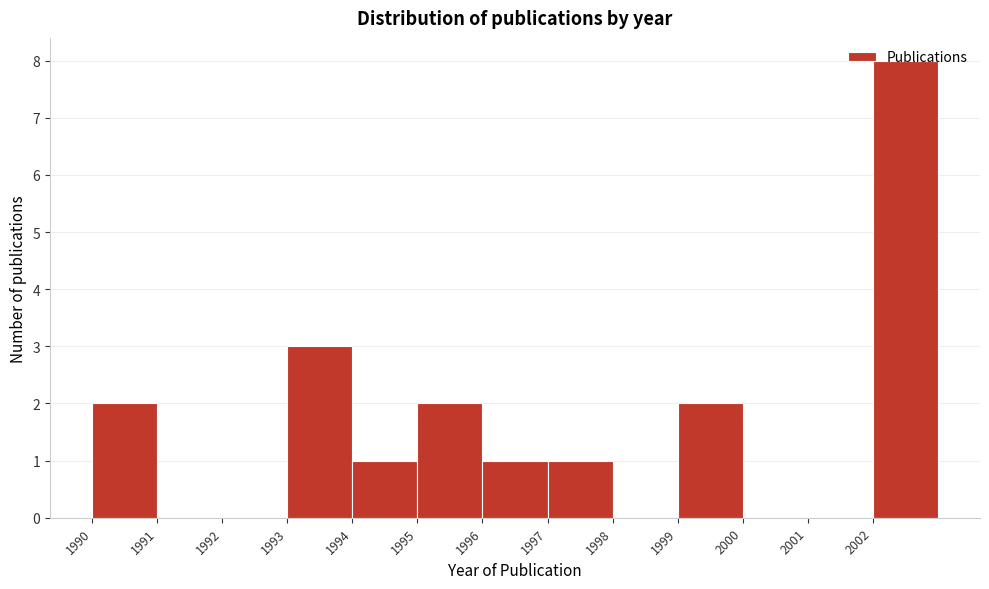

Reading left to right, list every bar in this chart as the range it spans on the x-axis followed by its height. The values are not printed on the chart, so give them approximately, as read against the axis.

1990 to 1991: 2
1991 to 1992: 0
1992 to 1993: 0
1993 to 1994: 3
1994 to 1995: 1
1995 to 1996: 2
1996 to 1997: 1
1997 to 1998: 1
1998 to 1999: 0
1999 to 2000: 2
2000 to 2001: 0
2001 to 2002: 0
2002 to 2003: 8